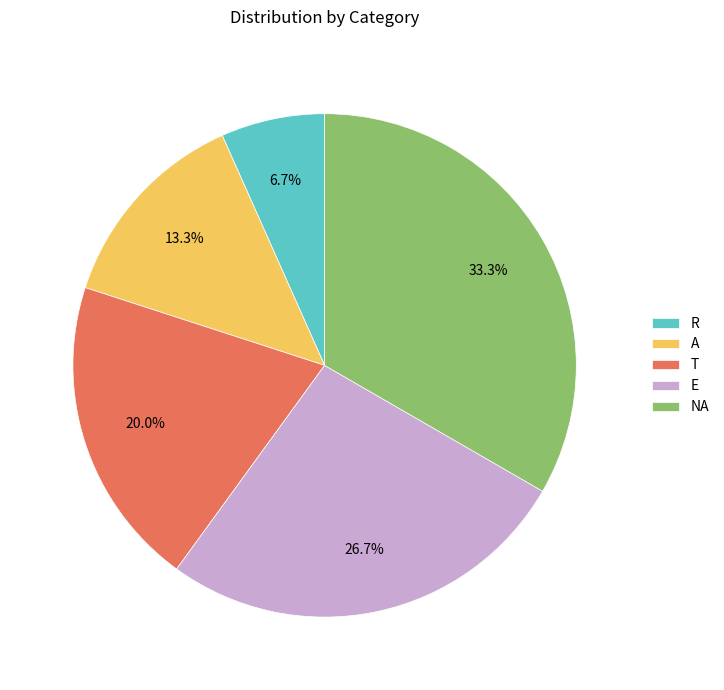

To the nearest percent, what percentage of the pie is NA?

33%